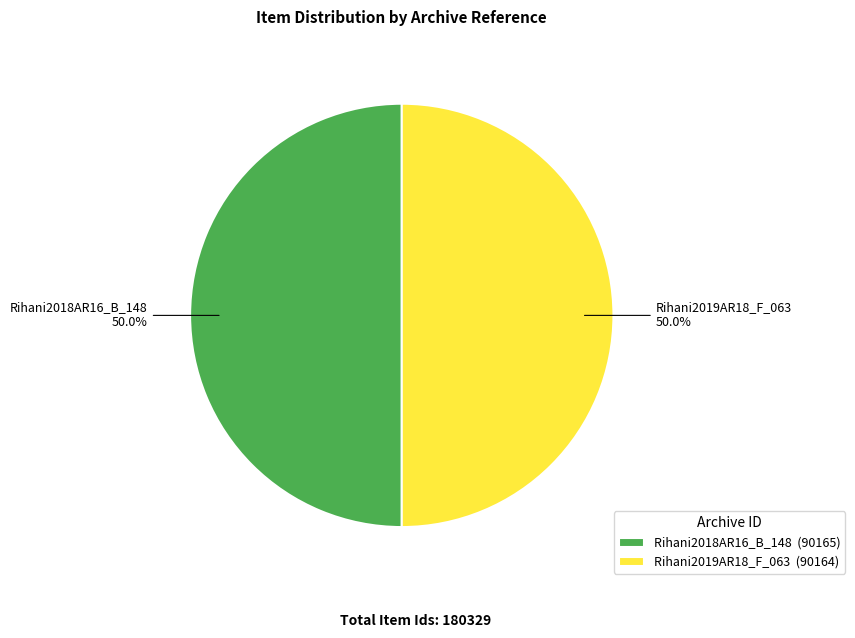

Do Rihani2019AR18_F_063 and Rihani2018AR16_B_148 together represent more than half of the pie?

Yes